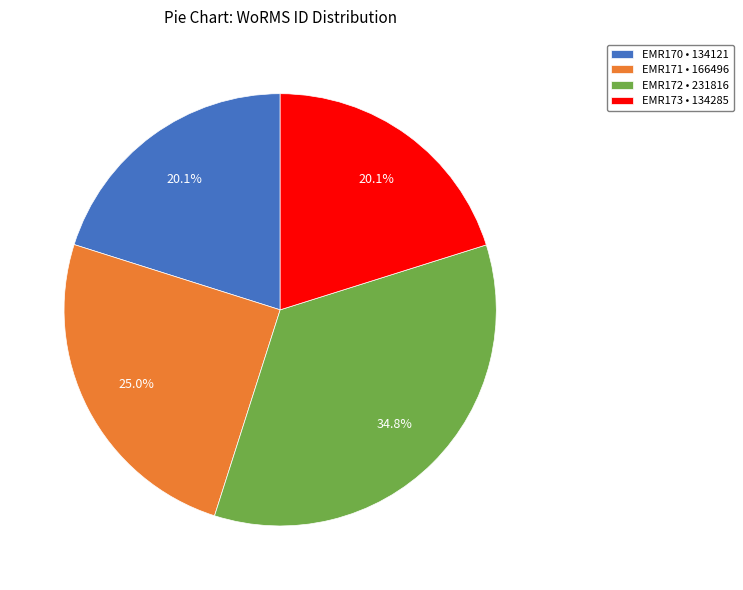

Does EMR170 account for over 50% of the chart?

No